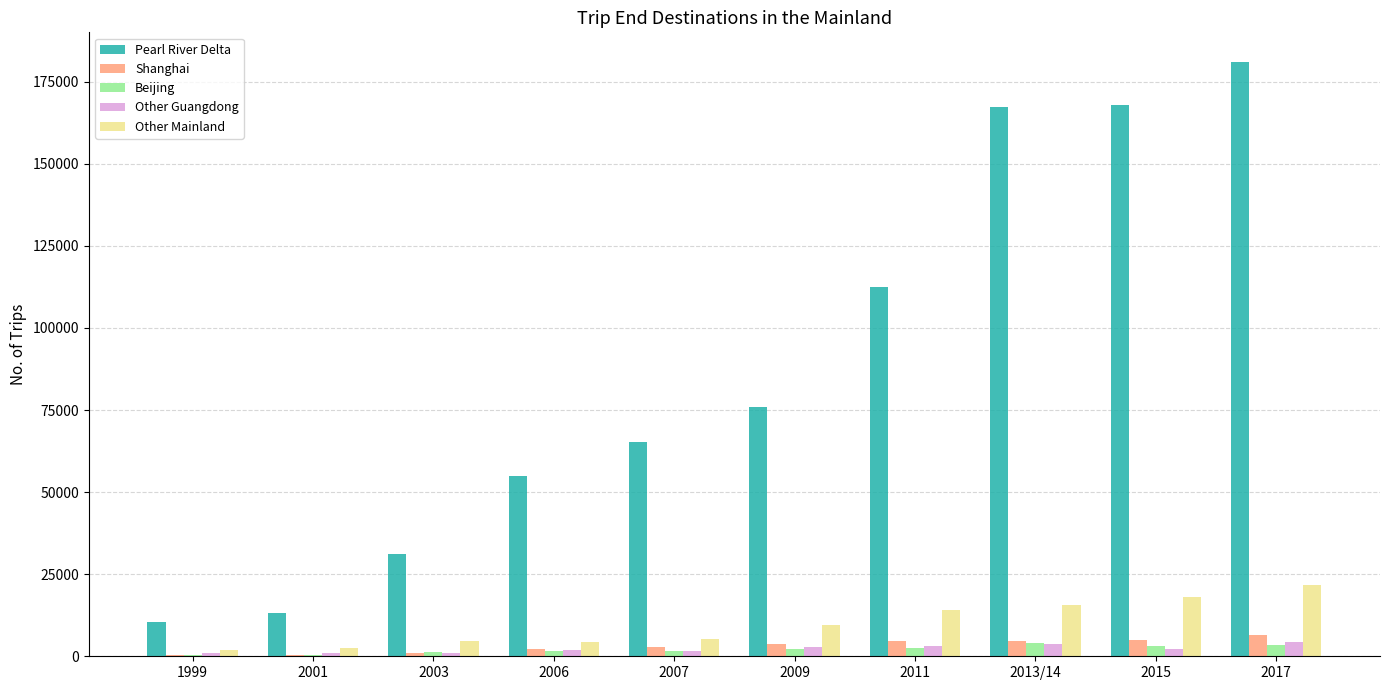

At which category is the sum across all series the highest?

2017